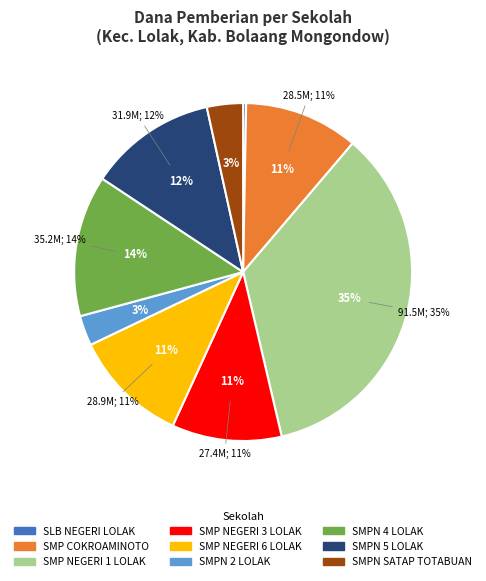

Approximately how many times larger is the value at SMP NEGERI 6 LOLAK compared to SMPN 2 LOLAK?

3.9